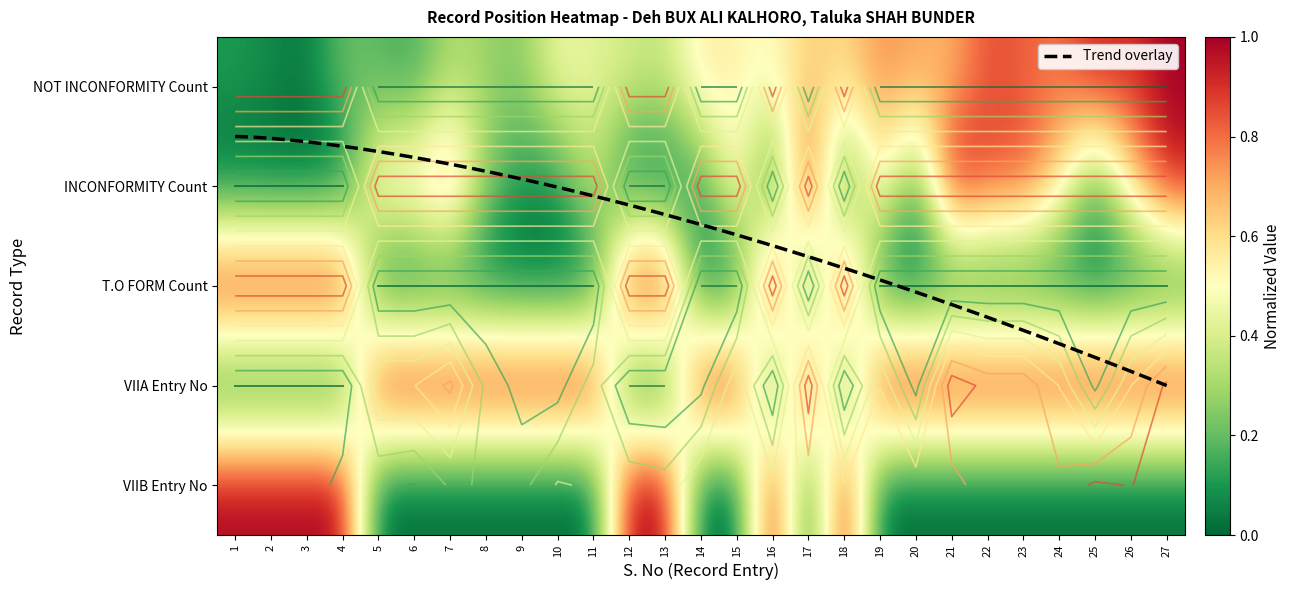

Between 11 and 14, which is larger?

14